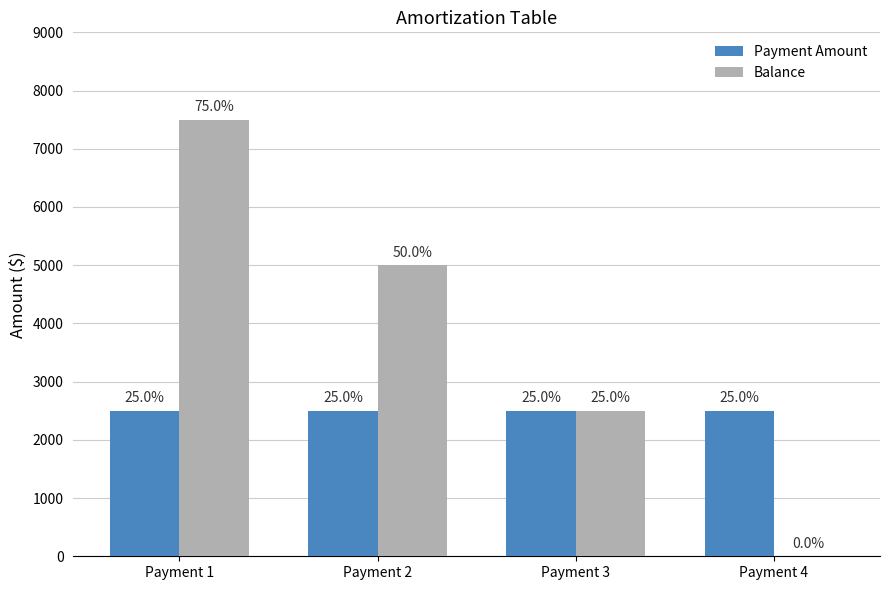

Between Payment 3 and Payment 4, which series saw the biggest shift?

Balance